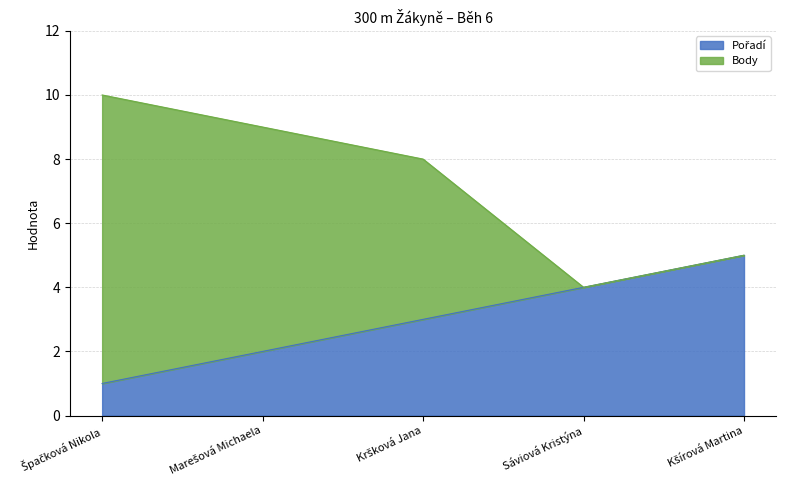

What is the value of the Pořadí point at the 4th from the left?

4